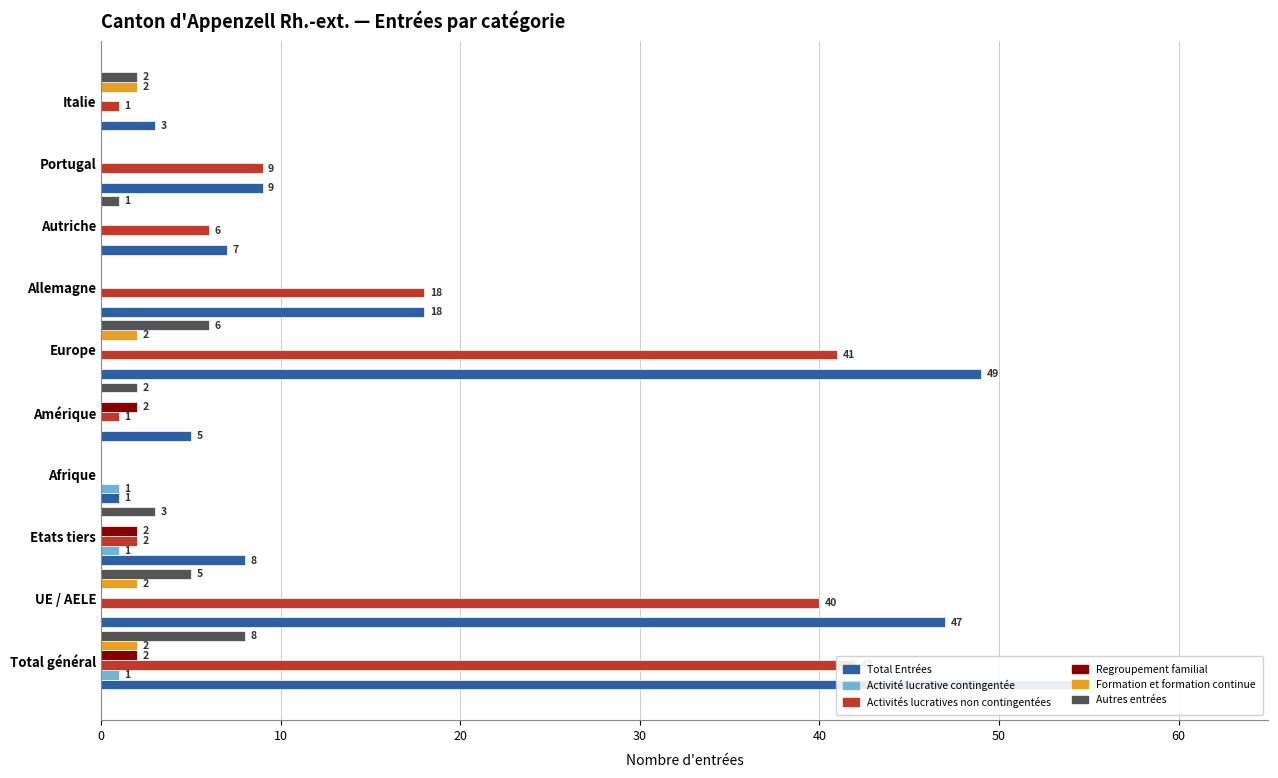

What is the value of the Activités lucratives non contingentées bar at the 2nd from the left?

40